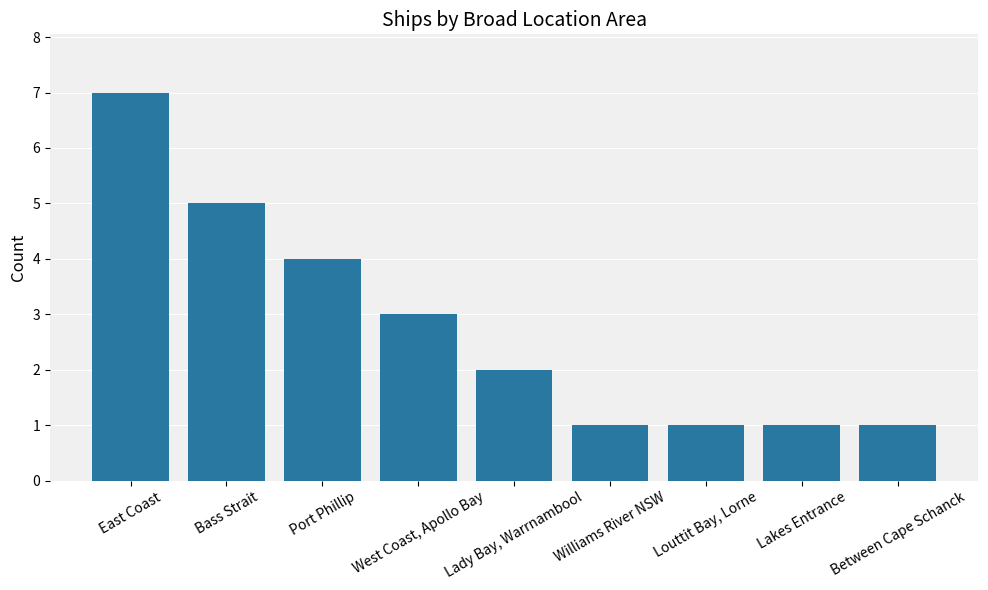

What is the average value?

3